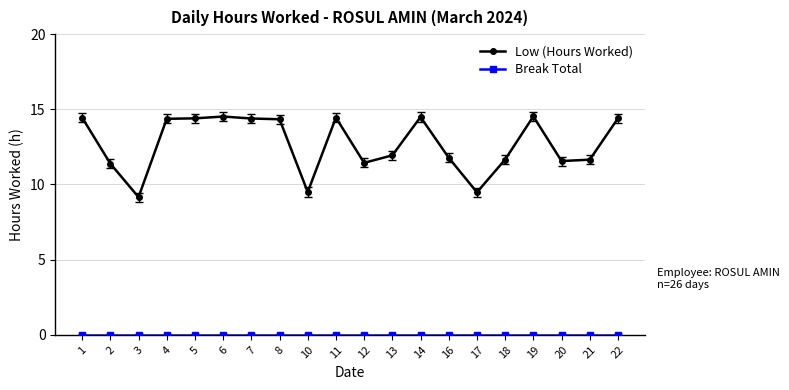

Which series has the widest spread of values?

Low (Hours Worked)